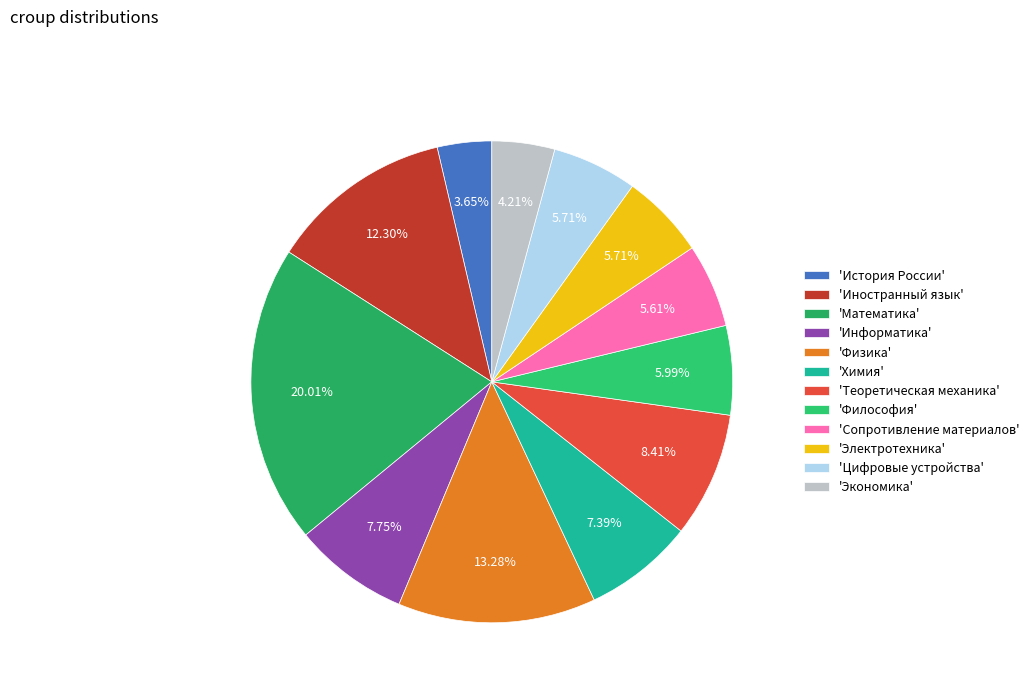

What is the largest slice in the pie chart?

'Математика'